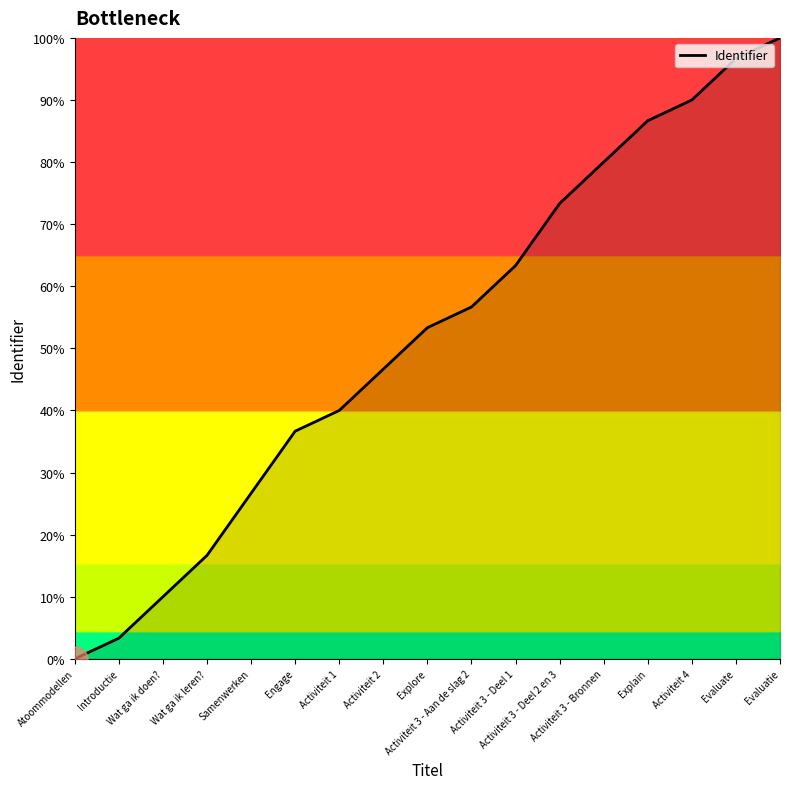

What is the change in value from Evaluate to Evaluatie?

+3.3